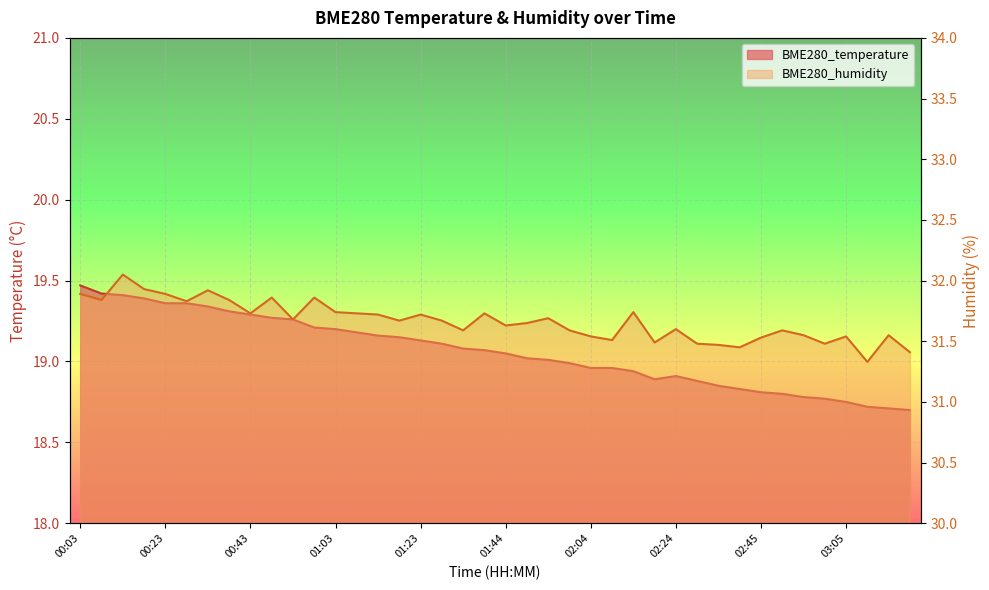

Rank the categories by BME280_temperature value from lowest to highest.

03:21, 03:16, 03:11, 03:05, 03:00, 02:55, 02:50, 02:45, 02:40, 02:34, 02:29, 02:19, 02:24, 02:14, 02:04, 02:09, 01:59, 01:54, 01:49, 01:44, 01:38, 01:33, 01:28, 01:23, 01:18, 01:13, 01:08, 01:03, 00:58, 00:53, 00:48, 00:43, 00:38, 00:33, 00:23, 00:28, 00:18, 00:13, 00:08, 00:03